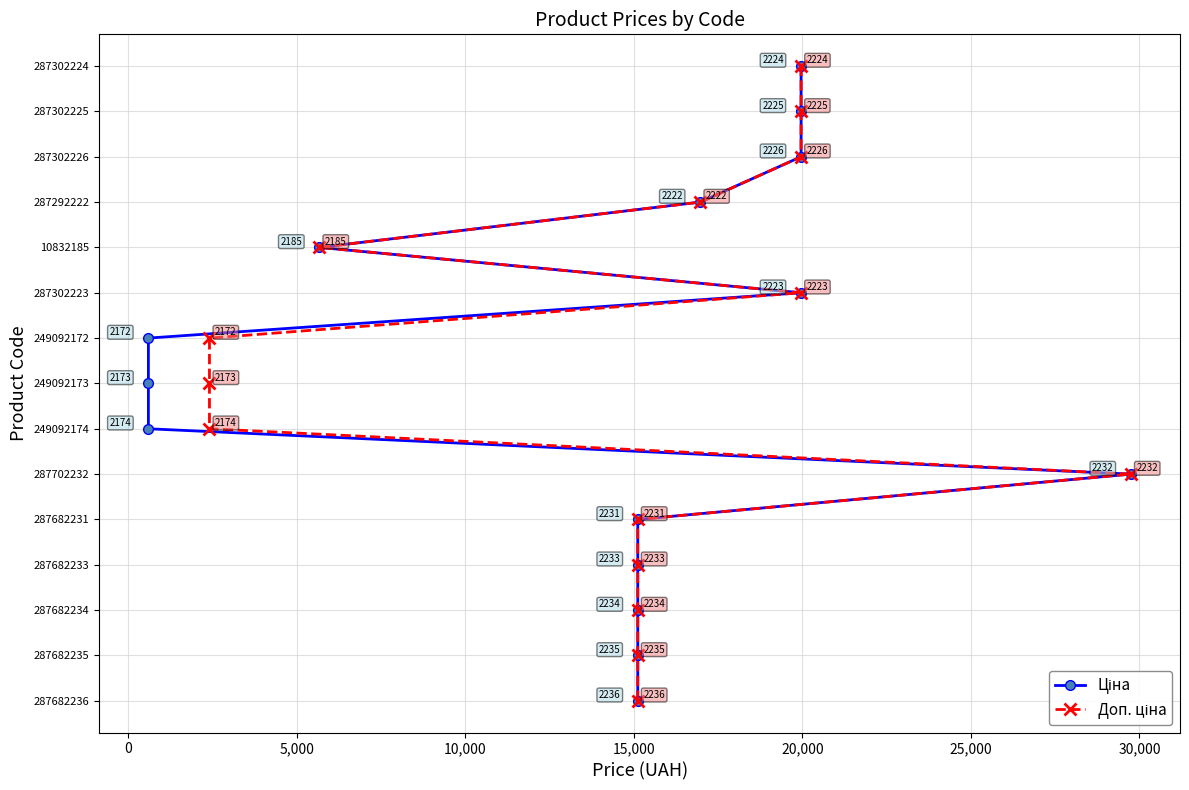

True or false: Доп. ціна and Ціна intersect in this chart.

False